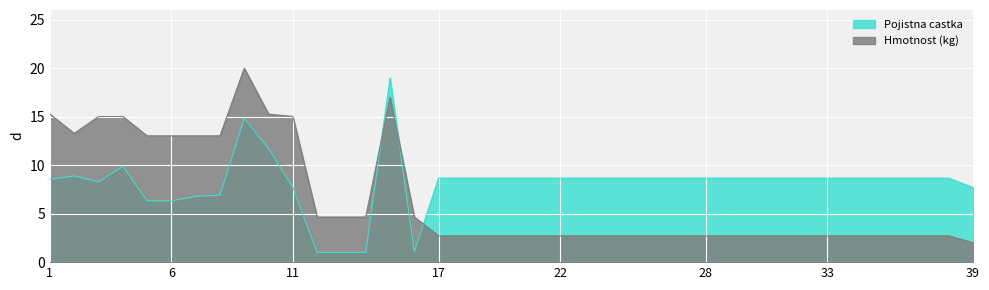

How many interior local peaks does the Pojistna castka series have?

4